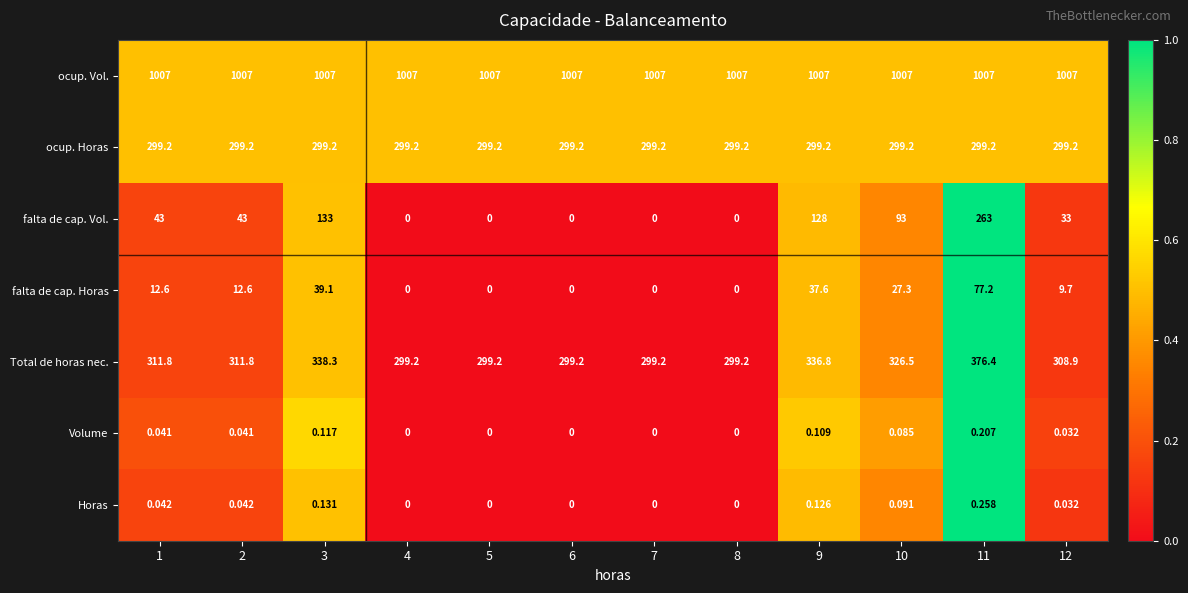

What is the difference between the highest and lowest values at 8?

1007.0